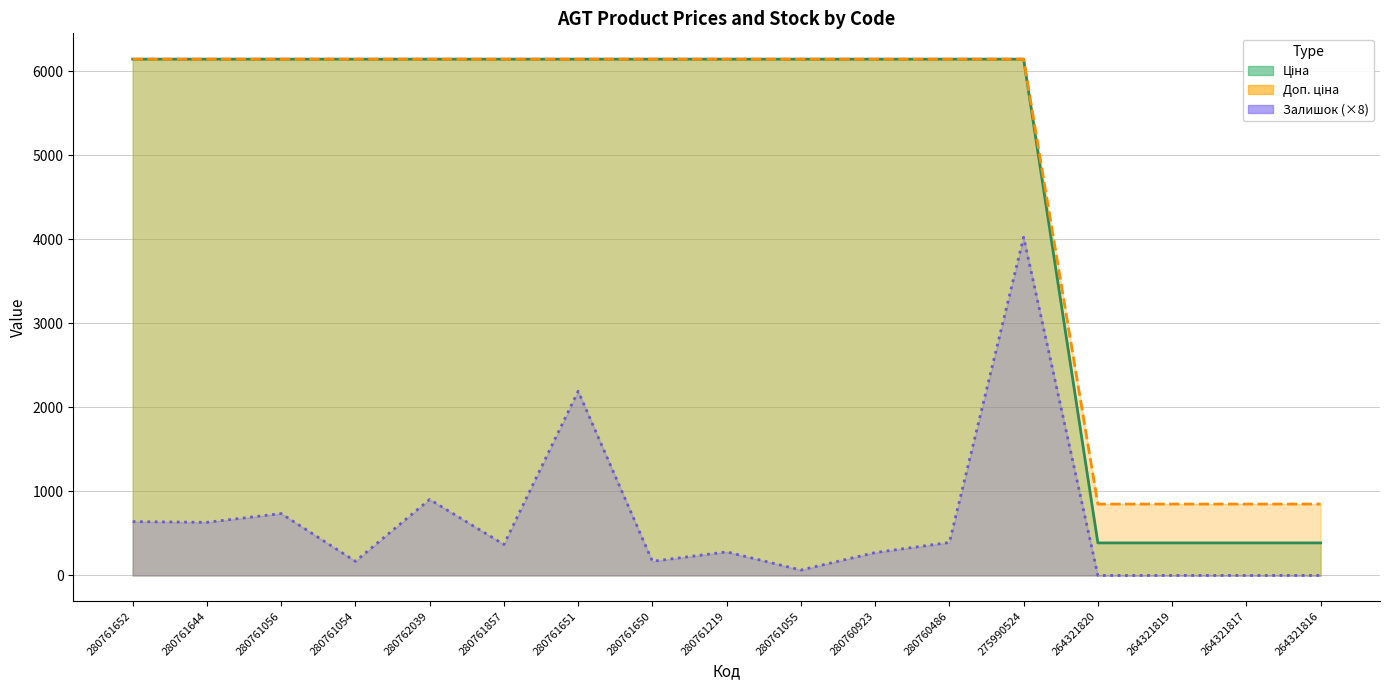

List the labels in order of Залишок value, largest first.

275990524, 280761651, 280762039, 280761056, 280761652, 280761644, 280760486, 280761857, 280761219, 280760923, 280761054, 280761650, 280761055, 264321820, 264321819, 264321817, 264321816